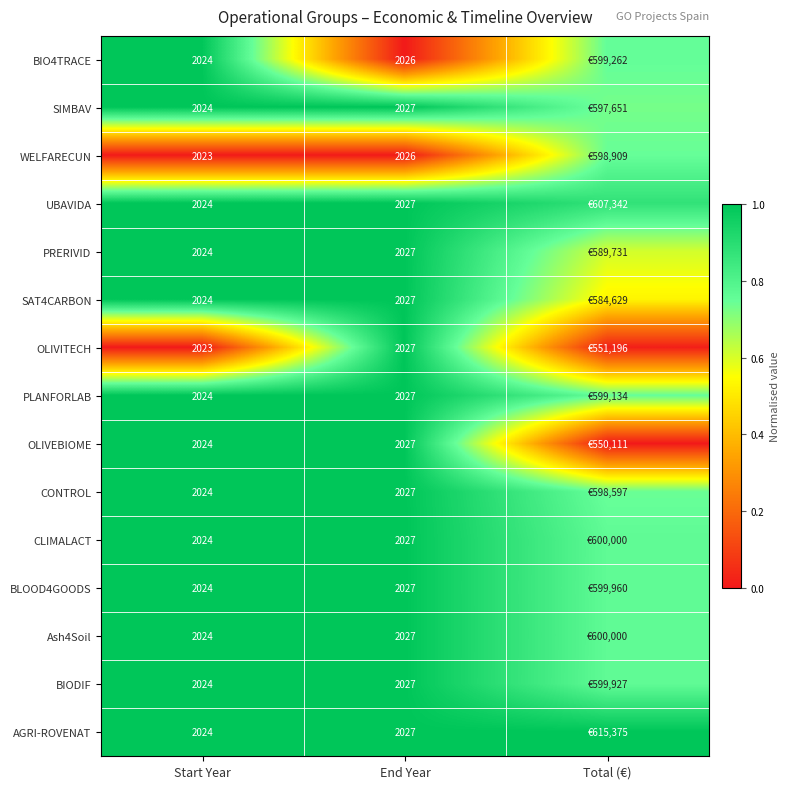

What is the sum of all BLOOD4GOODS values?

2.8